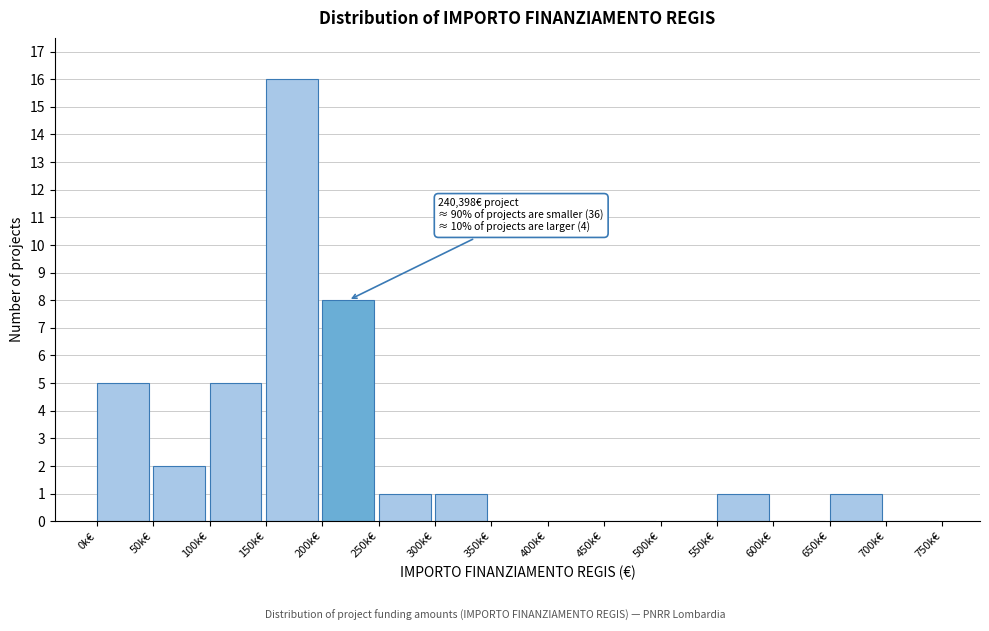

Reading right to left, what are all the values shown in this chart?

700k€=0	650k€=1	600k€=0	550k€=1	500k€=0	450k€=0	400k€=0	350k€=0	300k€=1	250k€=1	200k€=8	150k€=16	100k€=5	50k€=2	0k€=5